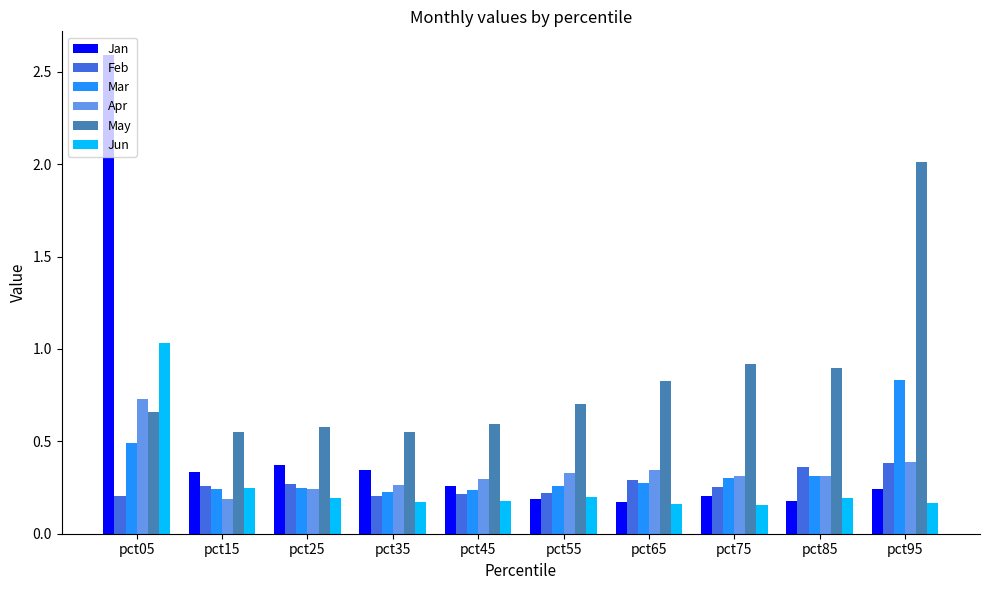

True or false: Apr has a value of 0.4 at pct25.

False